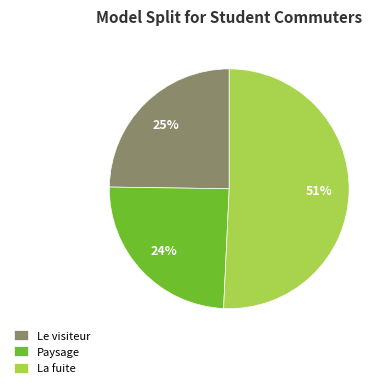

Does Paysage represent more than half of the total?

No